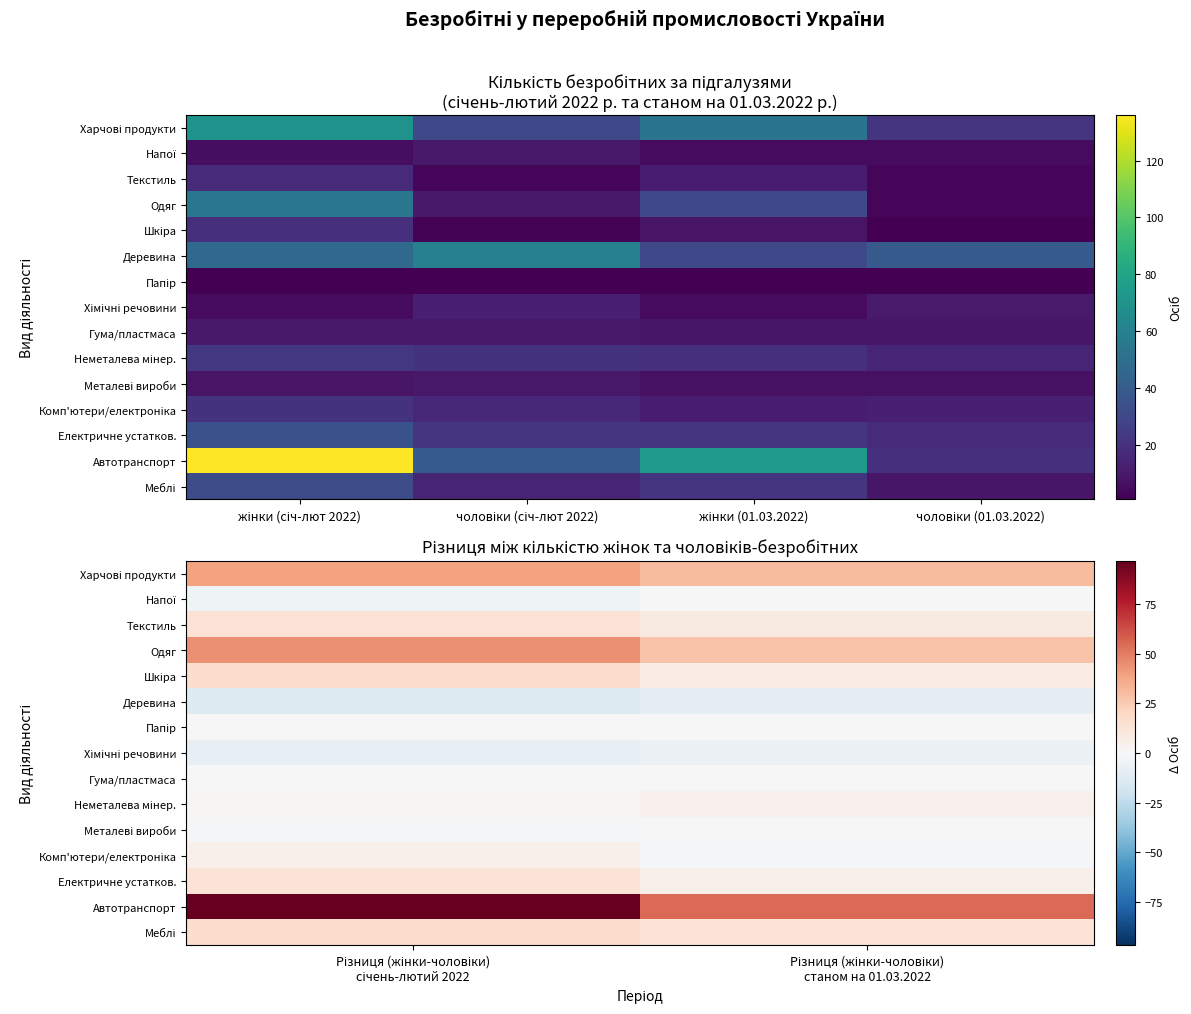

The Неметалева мінер. series shows 2 at Різниця (жінки-чоловіки) станом на 01.03.2022. True or false?

False